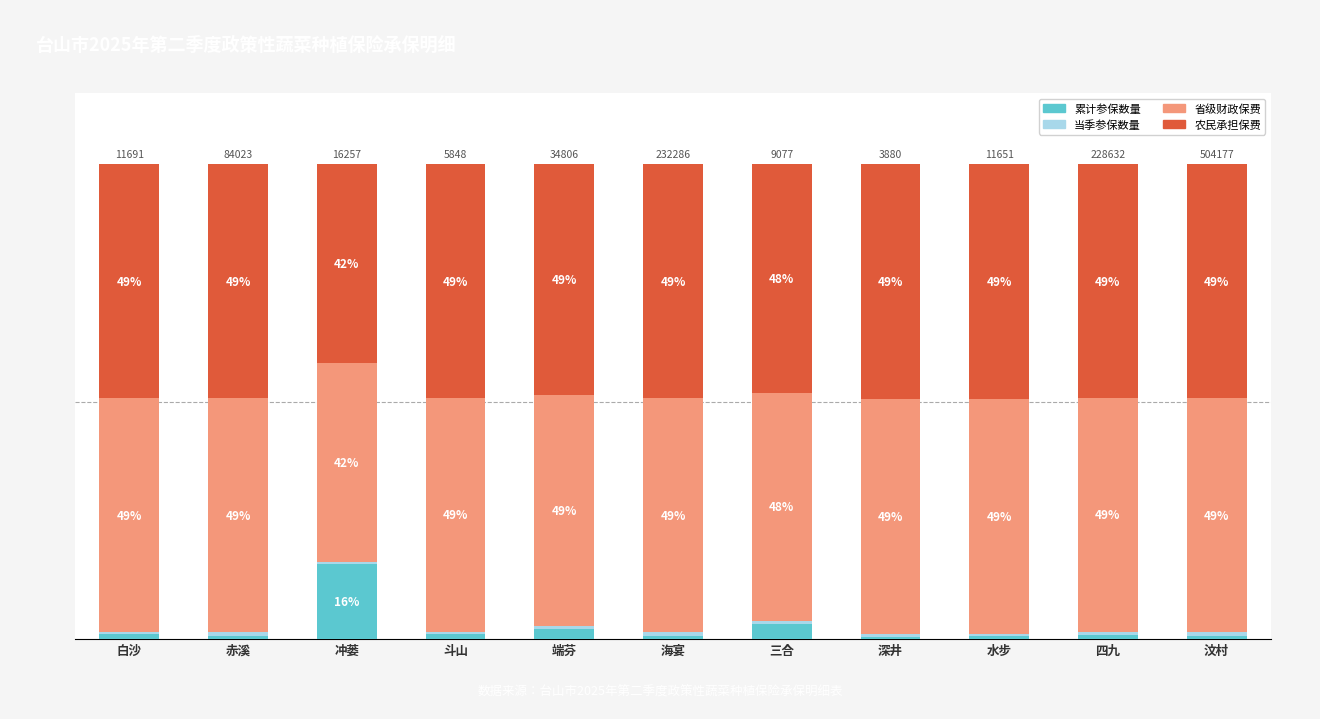

Are the bars grouped side by side (vs. stacked)?

No